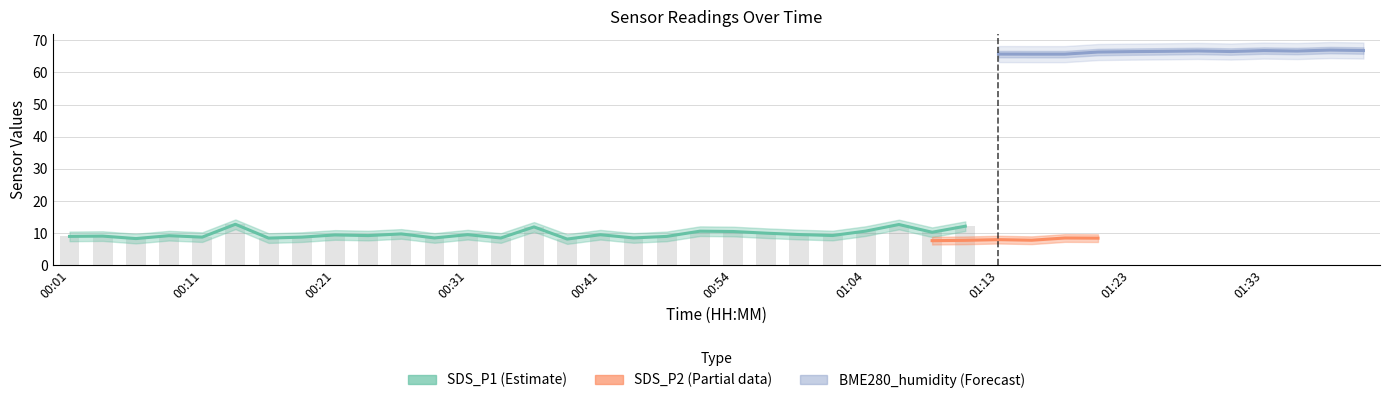

True or false: BME280_temperature has a value of 5.4 at 00:11.

False